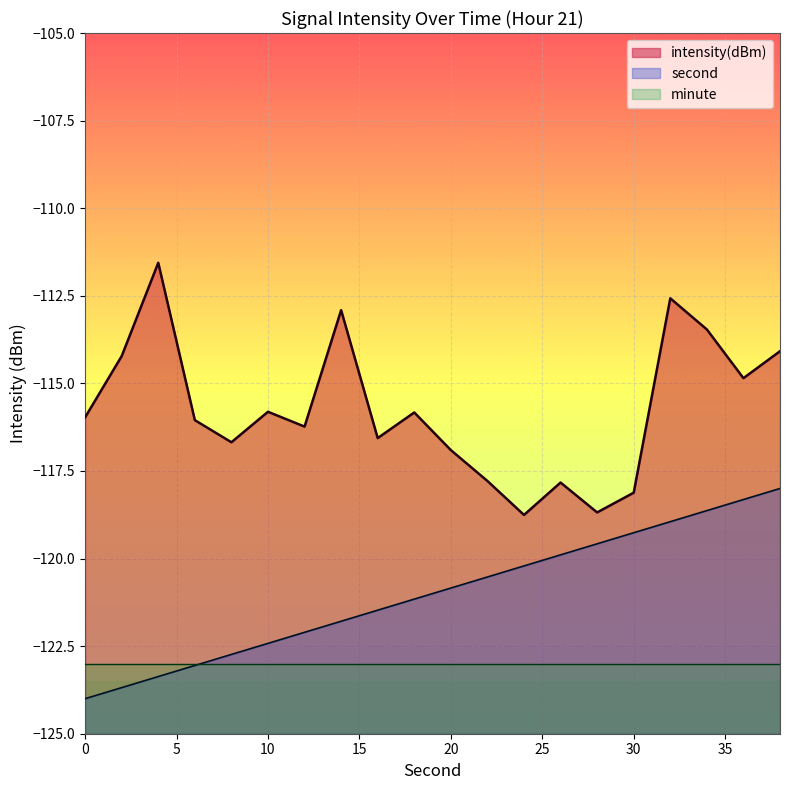

Is it true that intensity equals -171.3 at 34?

False